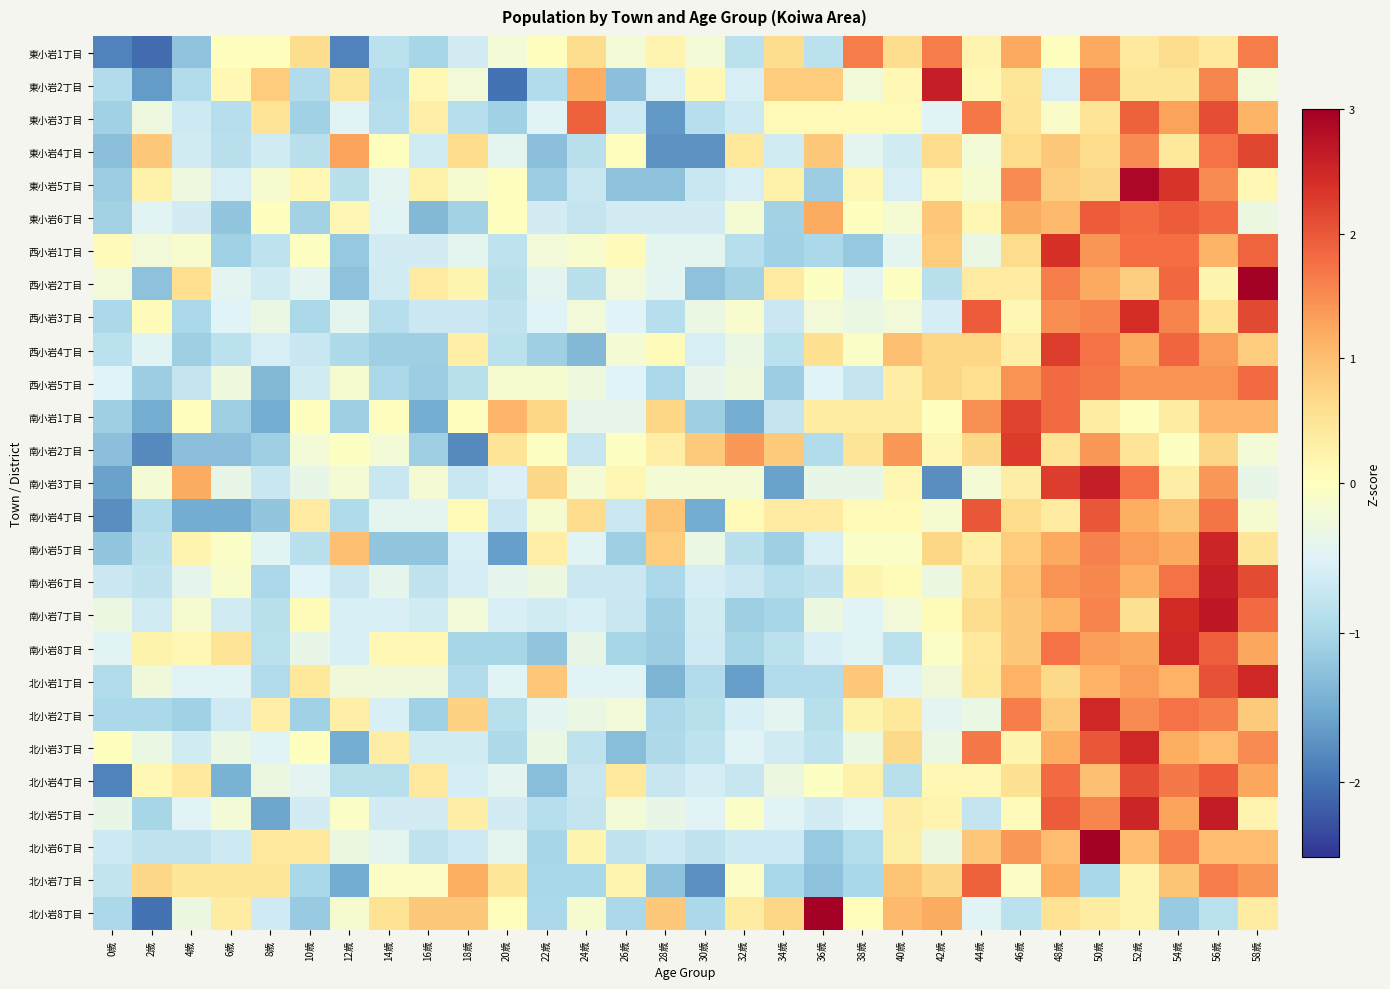

Count the number of data series in this chart.

27